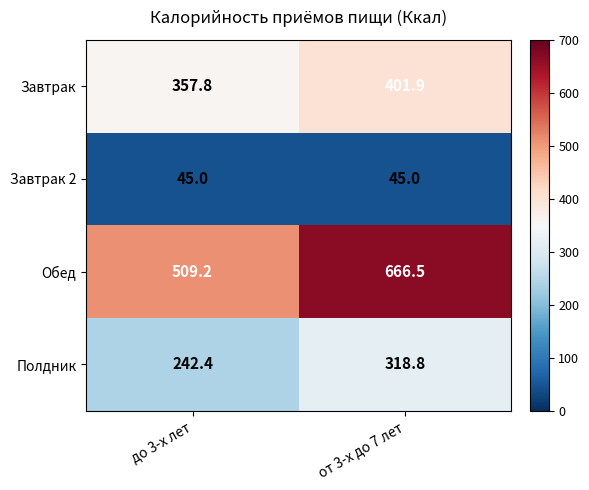

At how many categories does at least one series exceed 572?

1